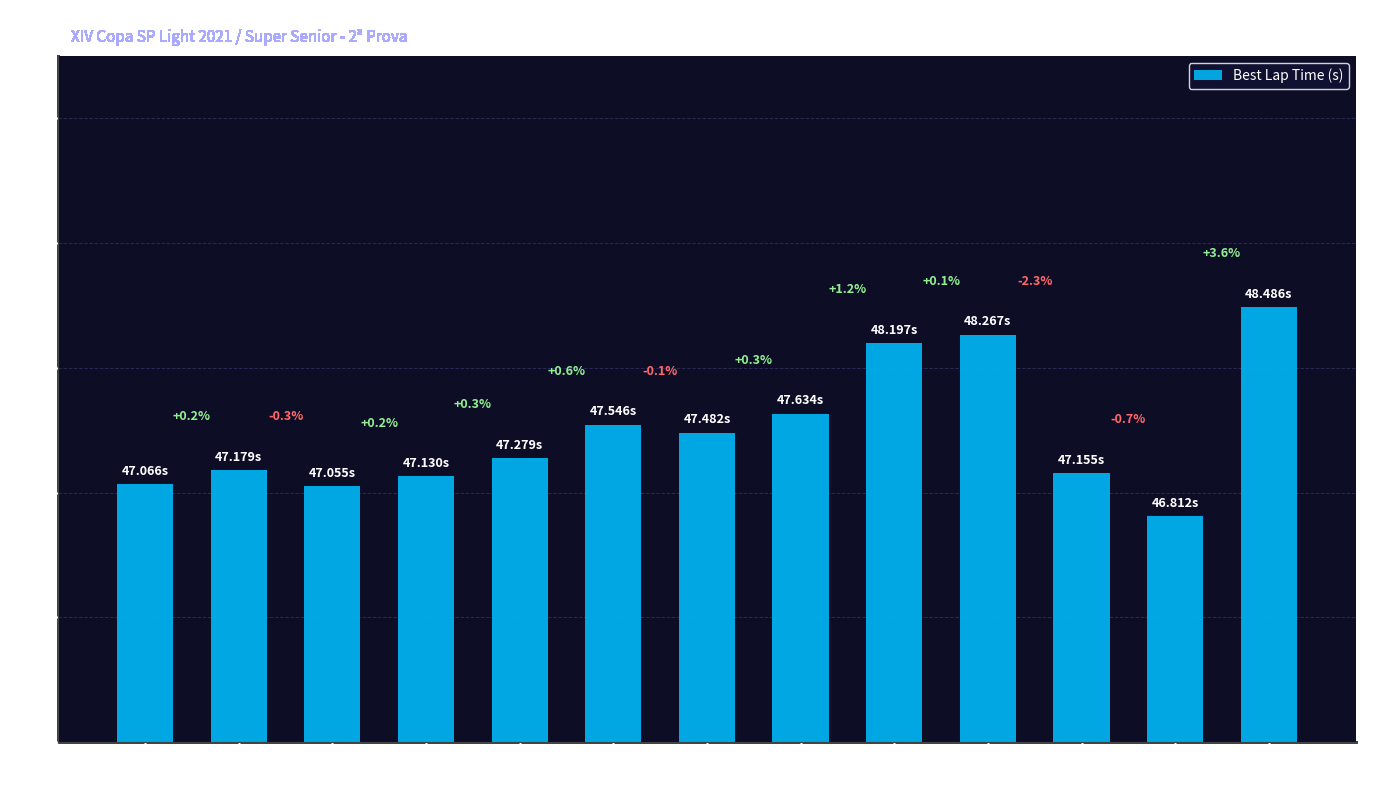

What is the label of the 9th bar from the left?

JOSE
RAUL GIRONDI